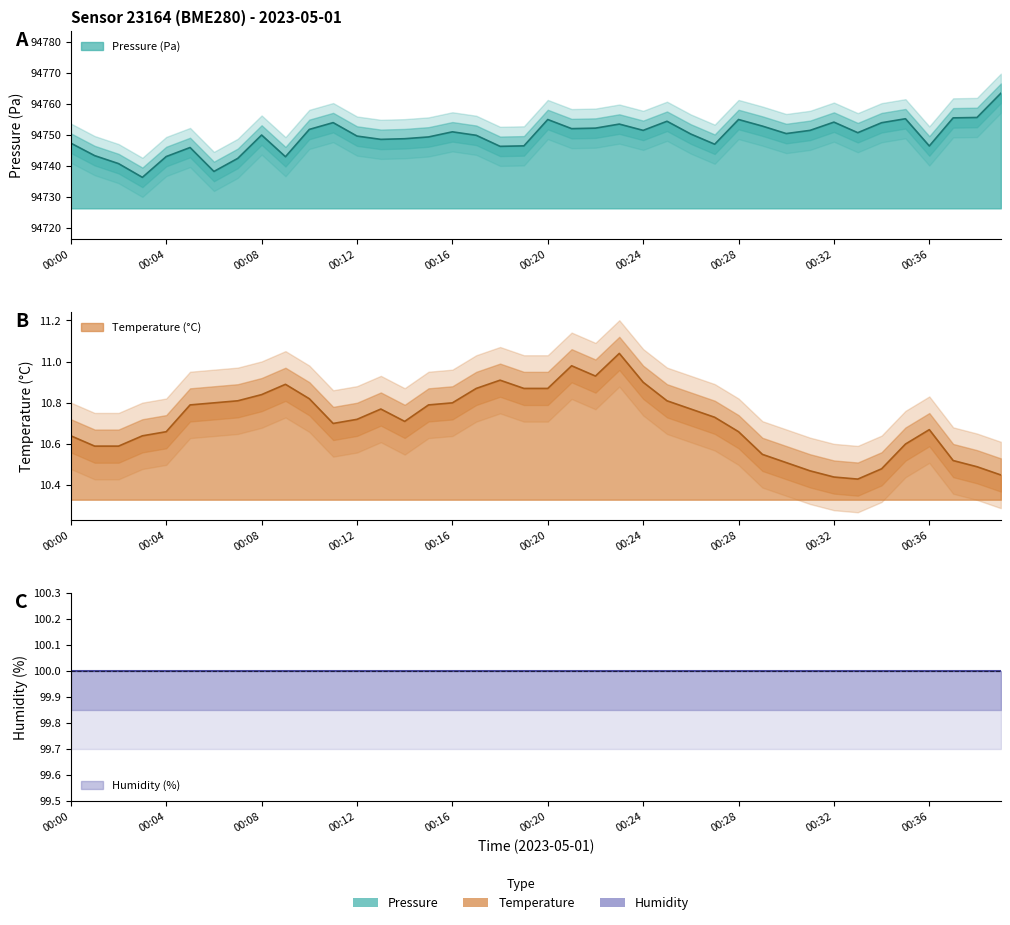

How many categories are shown in the chart?

40